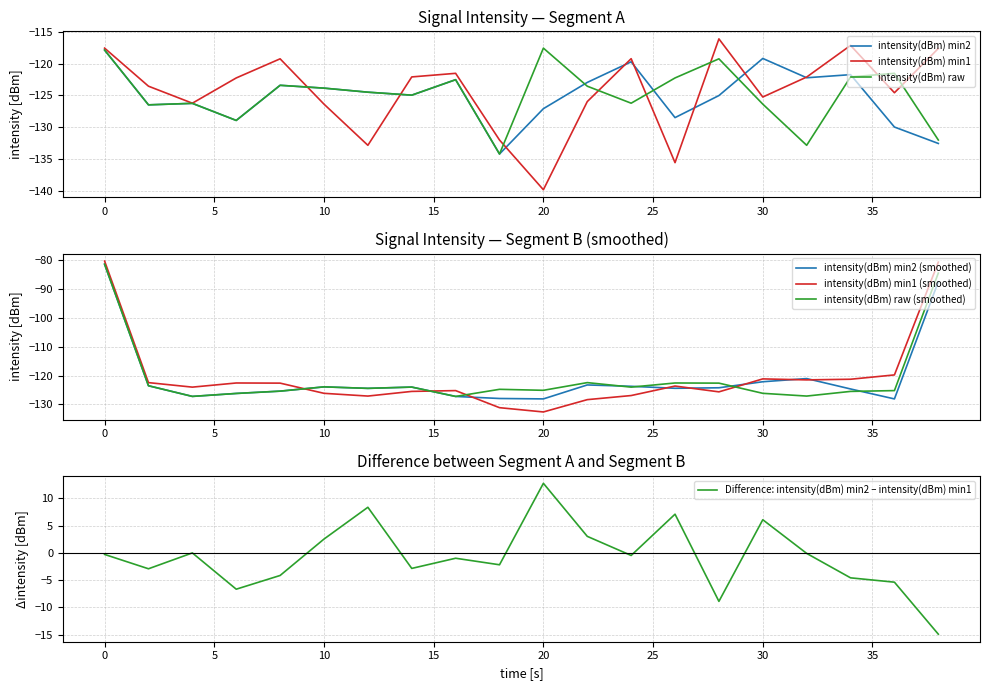

What is the difference between the intensity(dBm) raw values at 8 and 26?

1.2